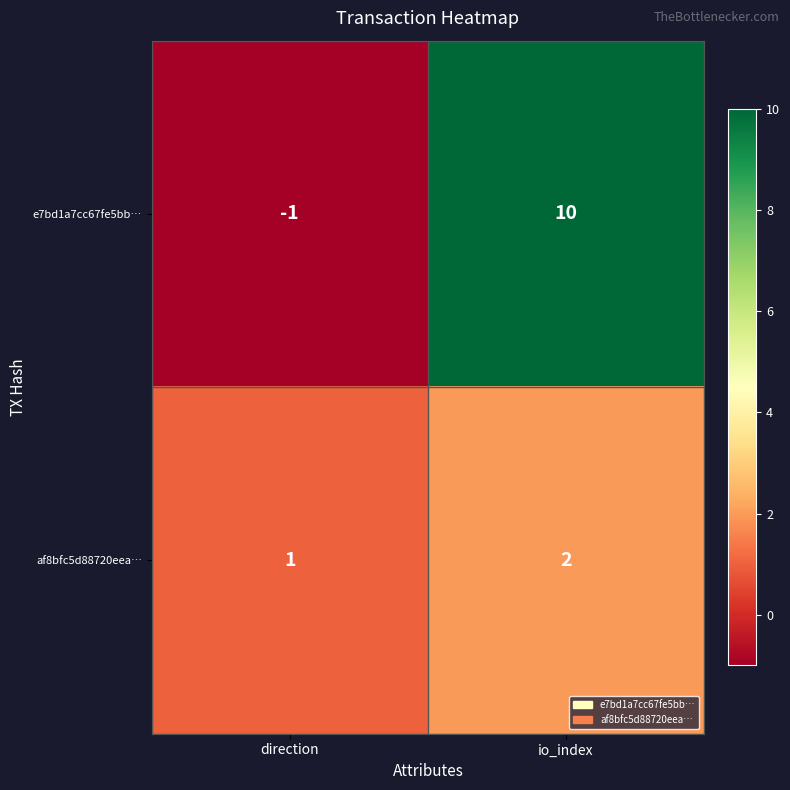

Which series has the largest total across all categories?

e7bd1a7cc67fe5bb…